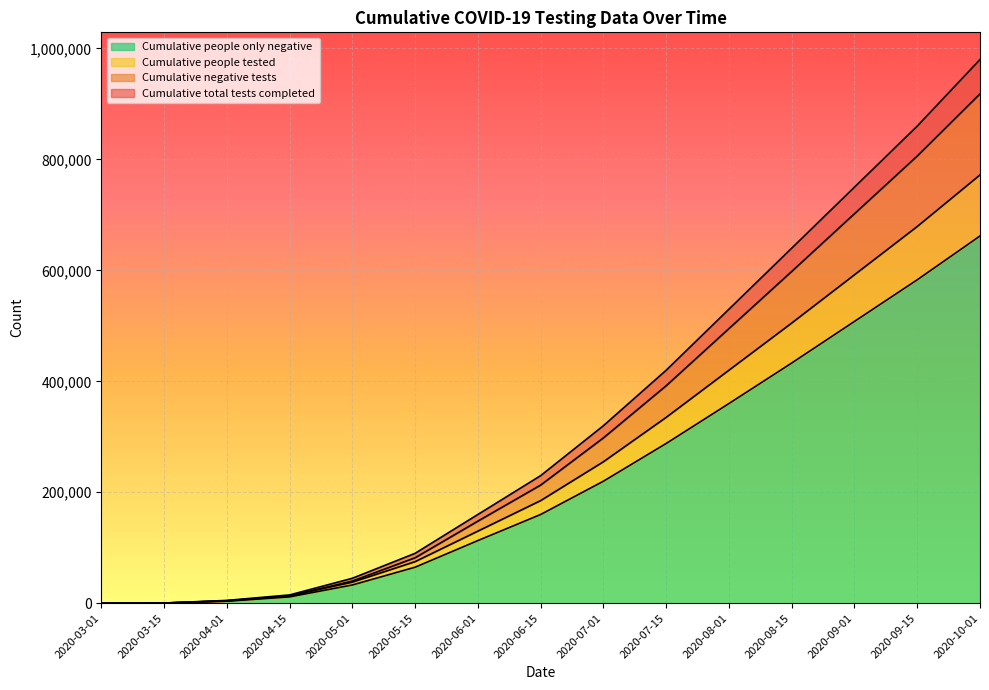

At which label does Cumulative total tests completed reach its peak?

2020-10-01